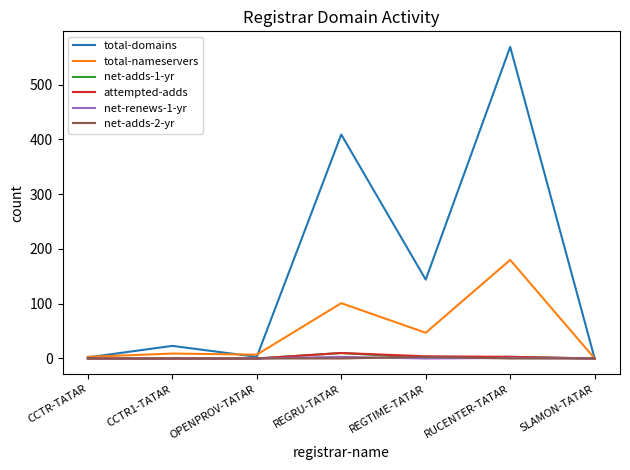

The value of net-adds-1-yr at REGTIME-TATAR is 1. True or false?

True